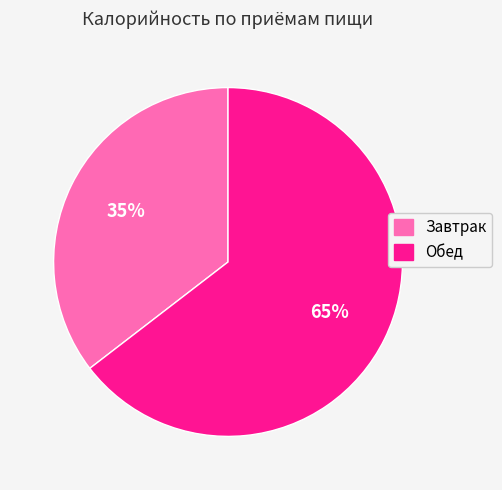

To the nearest percent, what is the average slice percentage?

50%